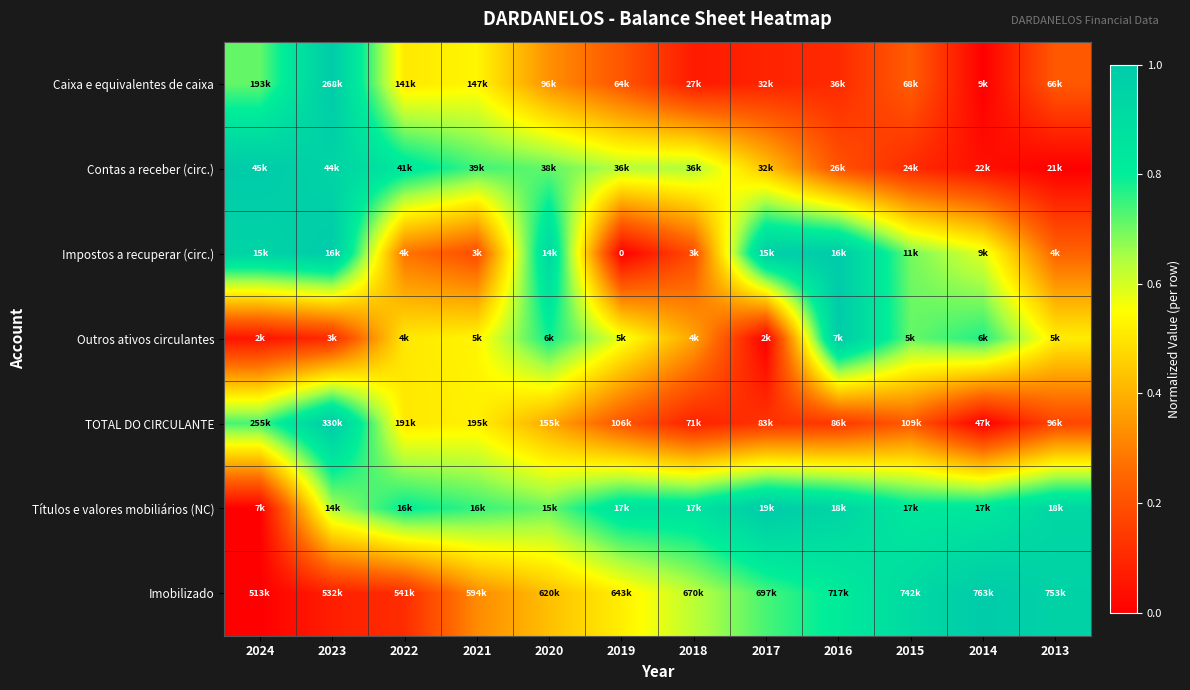

Where is TOTAL DO CIRCULANTE nearest to the value 0?

2014